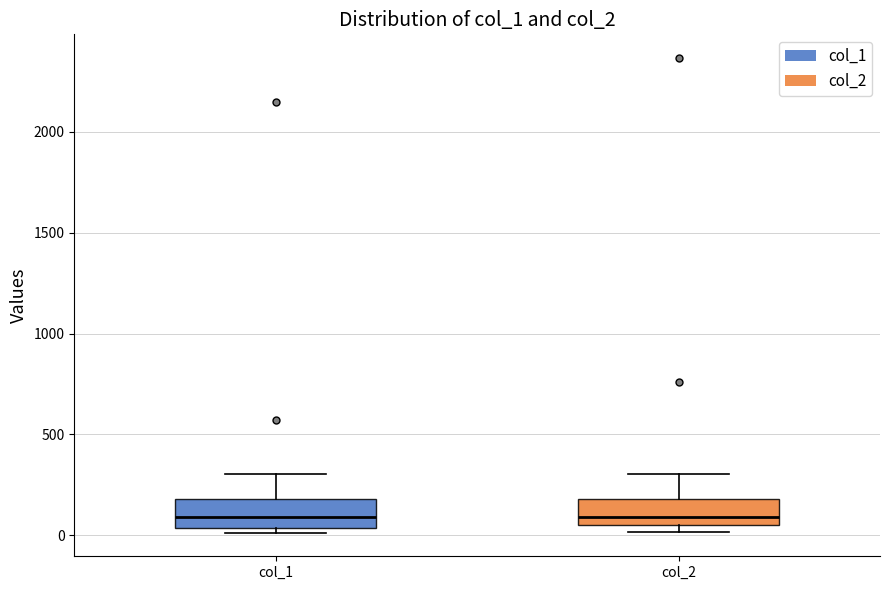

Where does the median line of the box for col_1 sit on the y-axis? The values are not printed on the chart, so give them approximately, as read against the axis.

100